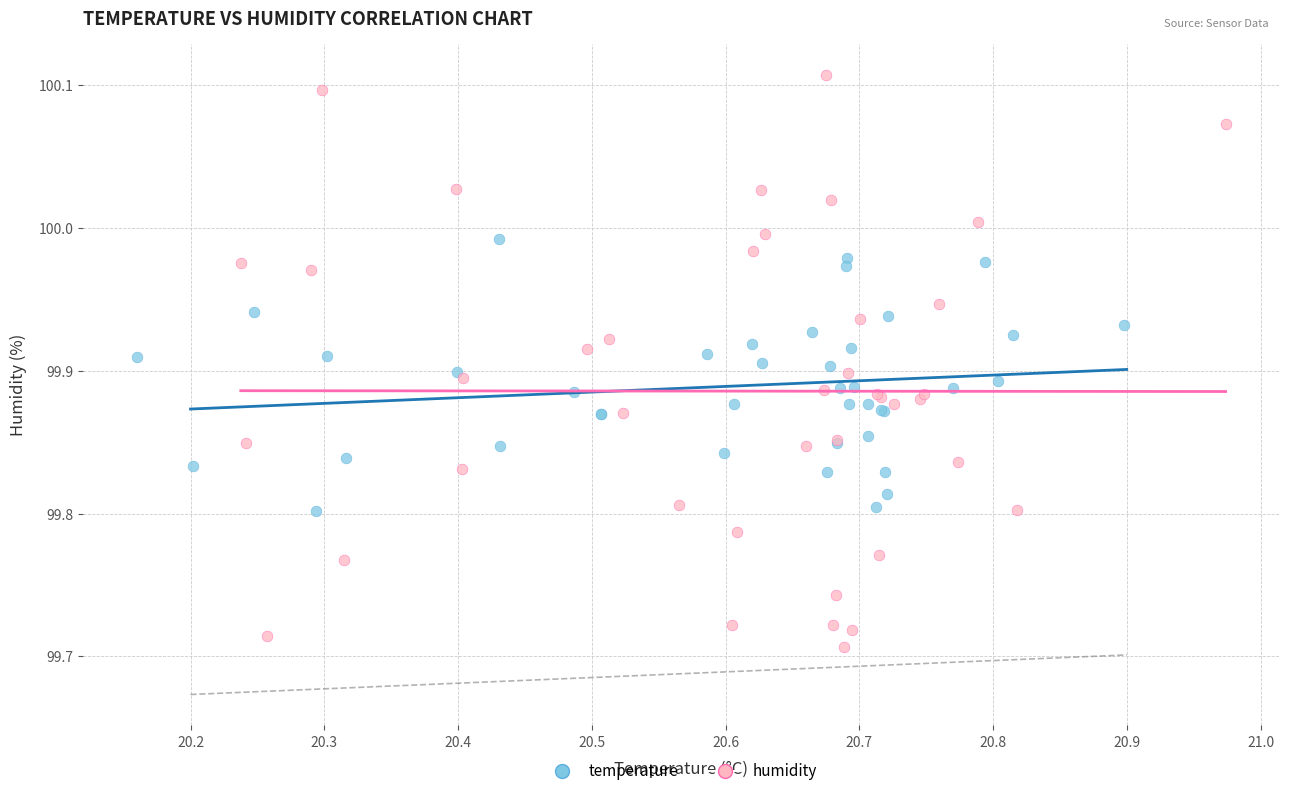

Which series has the widest spread of Y values?

humidity